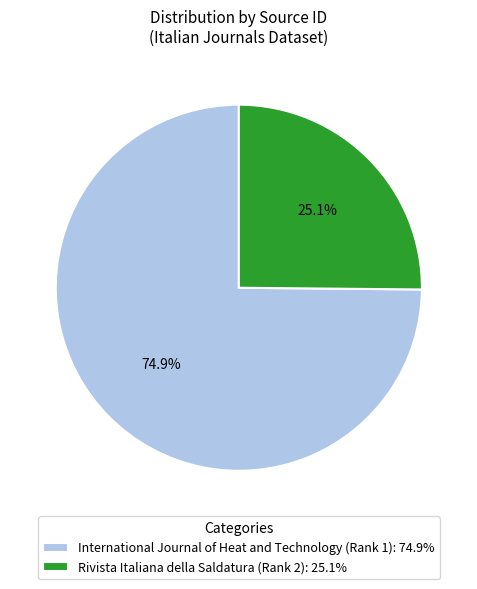

The International Journal of Heat and Technology (Rank 1) slice represents 62% of the pie. True or false?

False